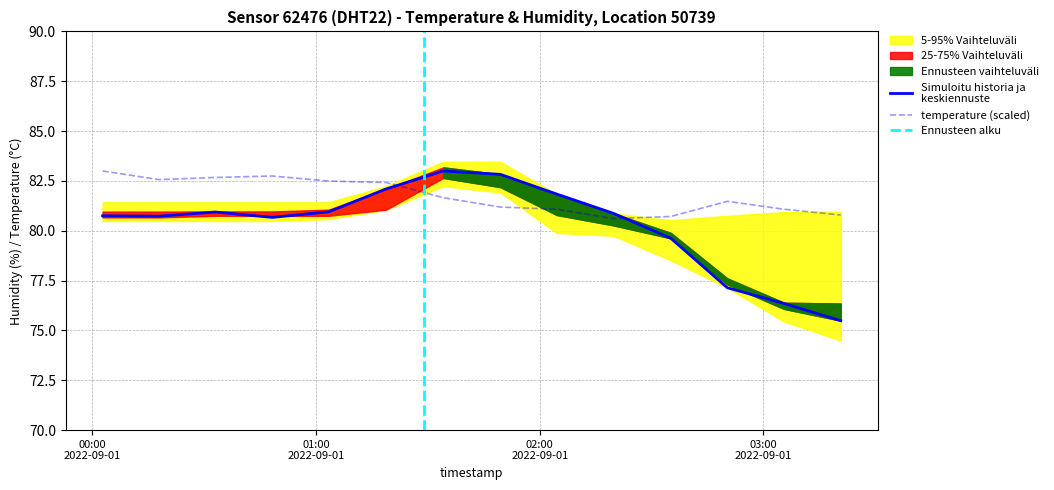

What is the highest value of the humidity_p75 series?

83.2